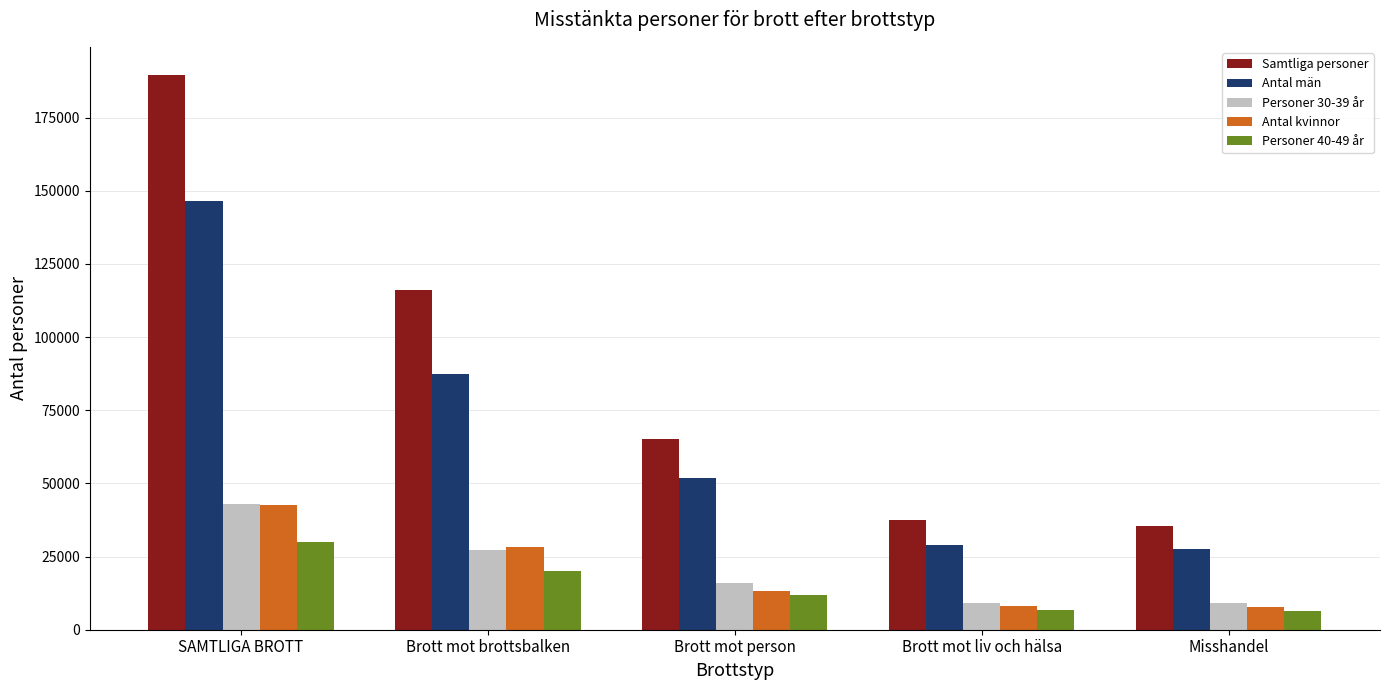

The Samtliga personer series shows 193891 at Brott mot brottsbalken. True or false?

False